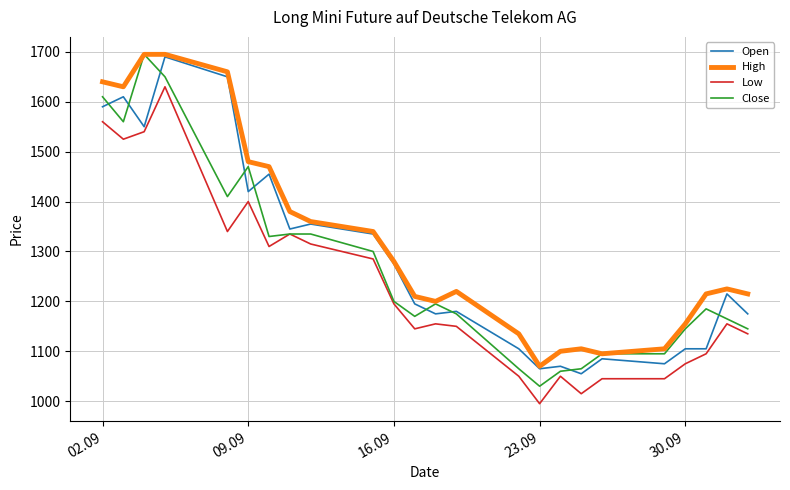

Which series has the largest total across all categories?

High